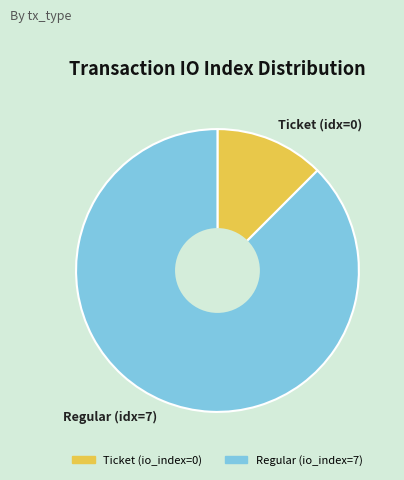

Which slice is the largest?

Regular (idx=7)